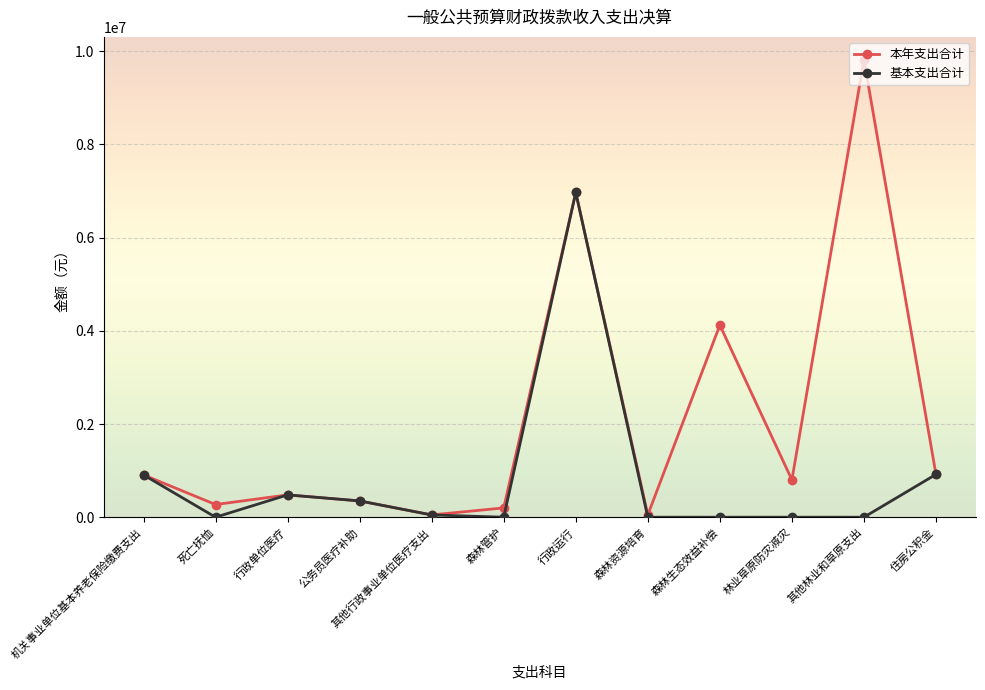

Rank the series by their average value, from lowest to highest.

基本支出合计, 本年支出合计